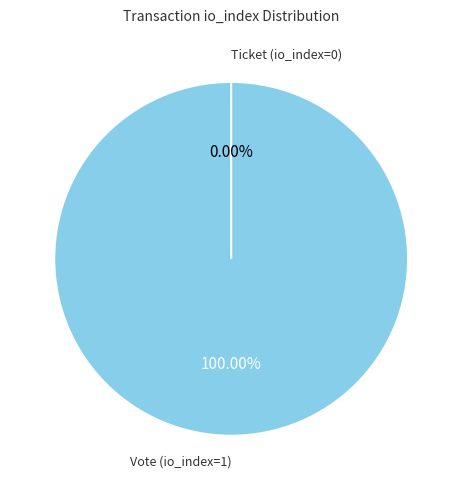

To the nearest percent, what is the average slice percentage?

50%